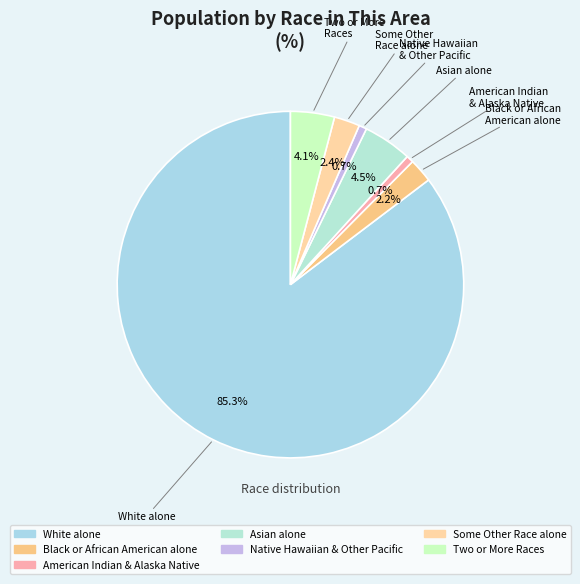

Between American Indian & Alaska Native and Two or More Races, which is larger?

Two or More Races